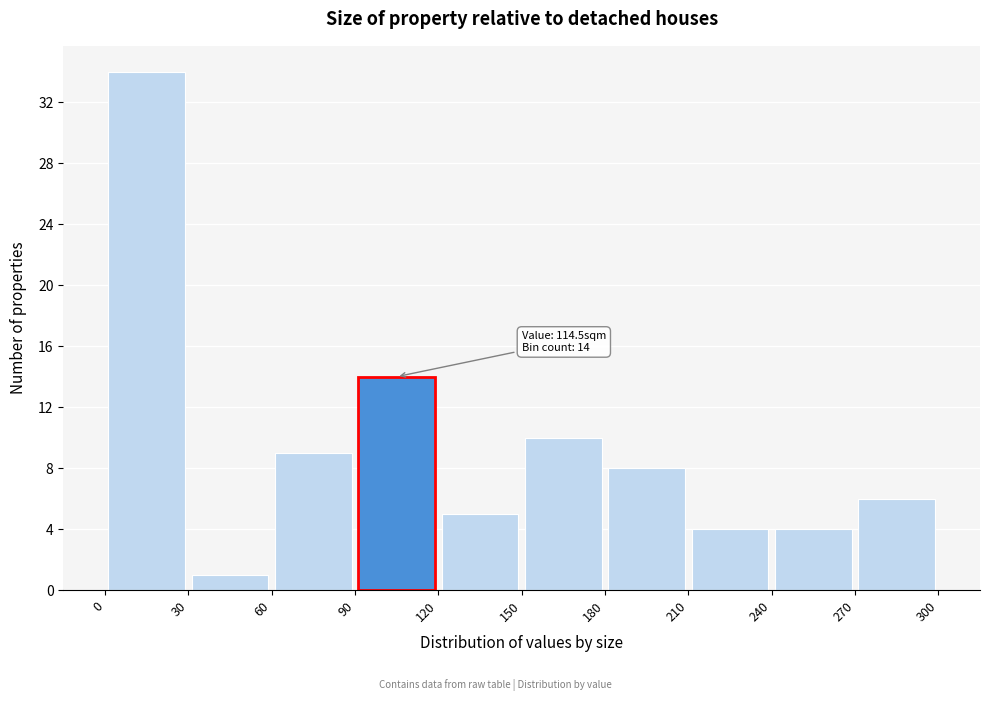

Over which range of the x-axis is the bar tallest?

0 to 30